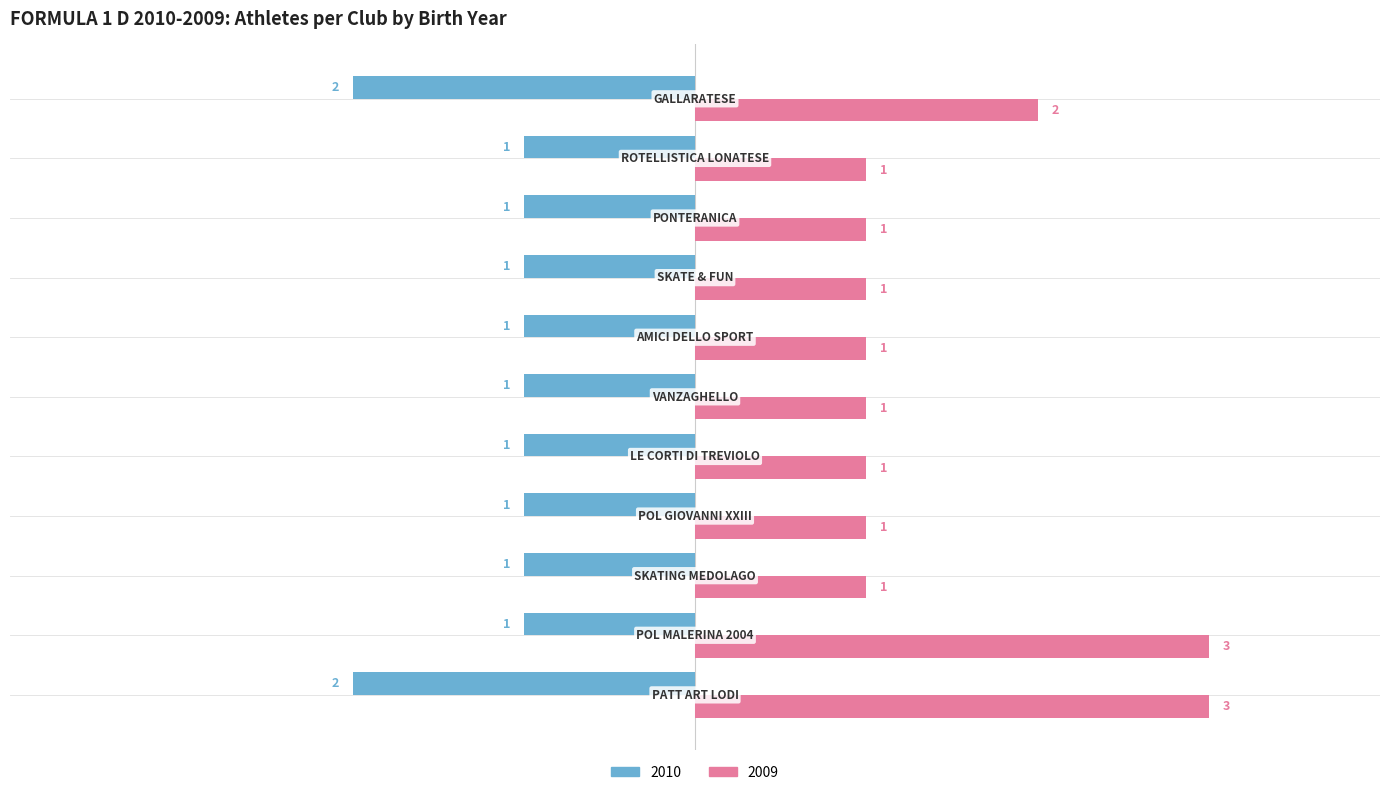

List the series in order of their peak value, lowest first.

2010, 2009